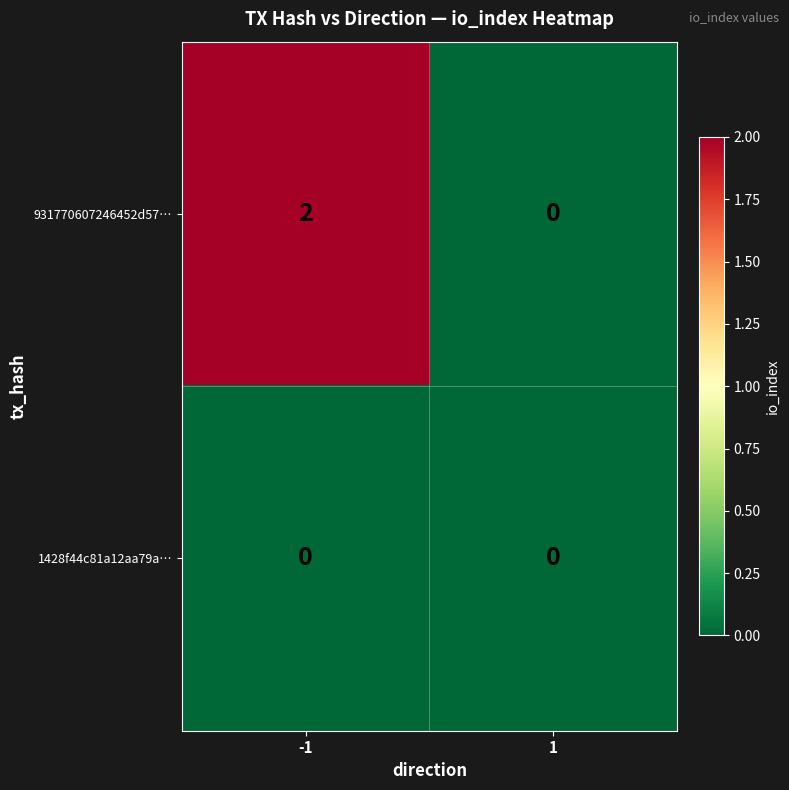

Between -1 and 1, which series saw the biggest shift?

931770607246452d57…